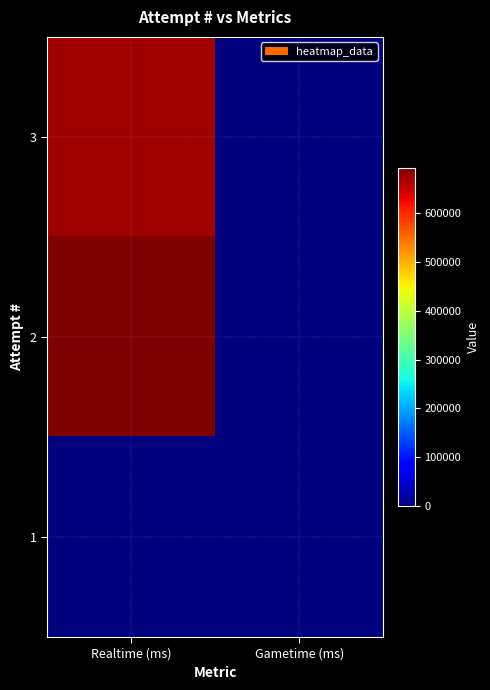

List the series in order of their peak value, highest first.

2, 3, 1